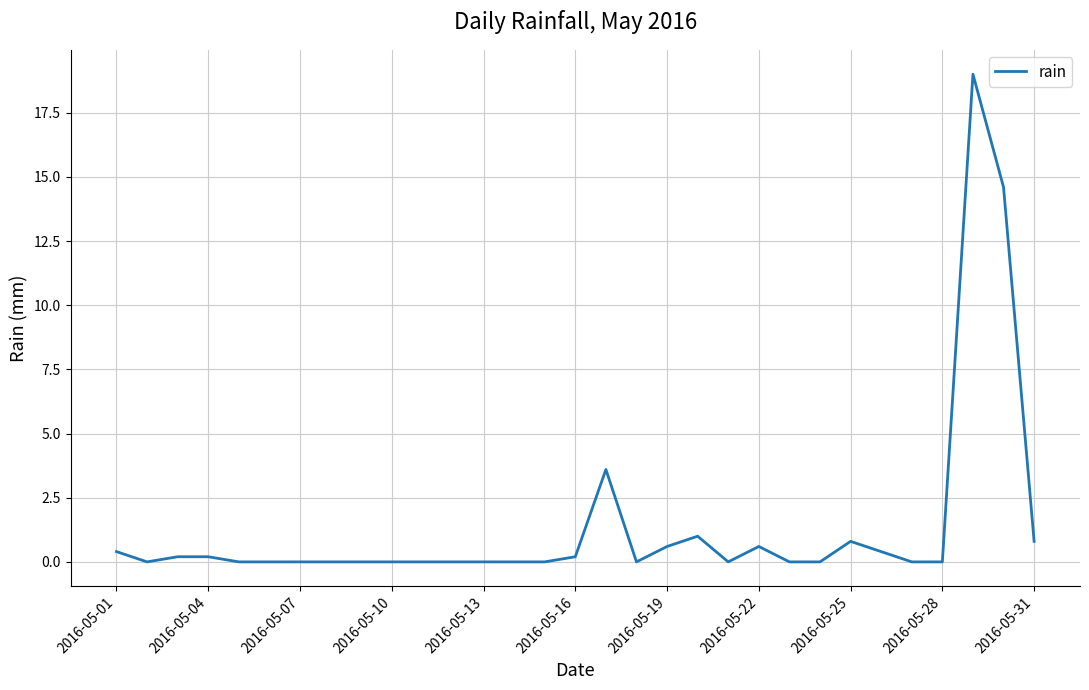

What is the maximum value shown in the chart?

19.0